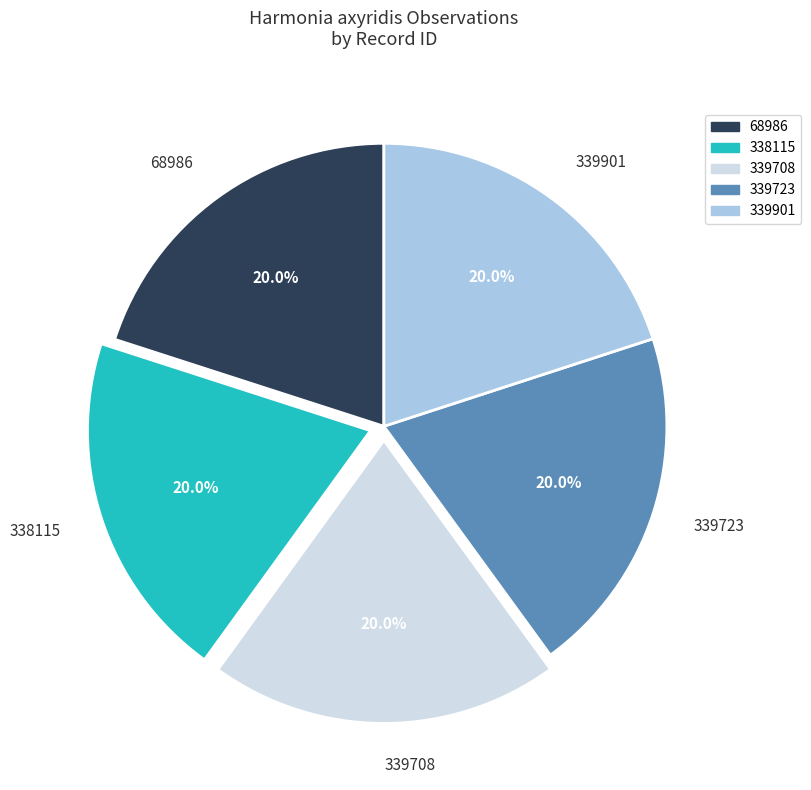

What is the ratio of the value at 339723 to the value at 339901?

1.0